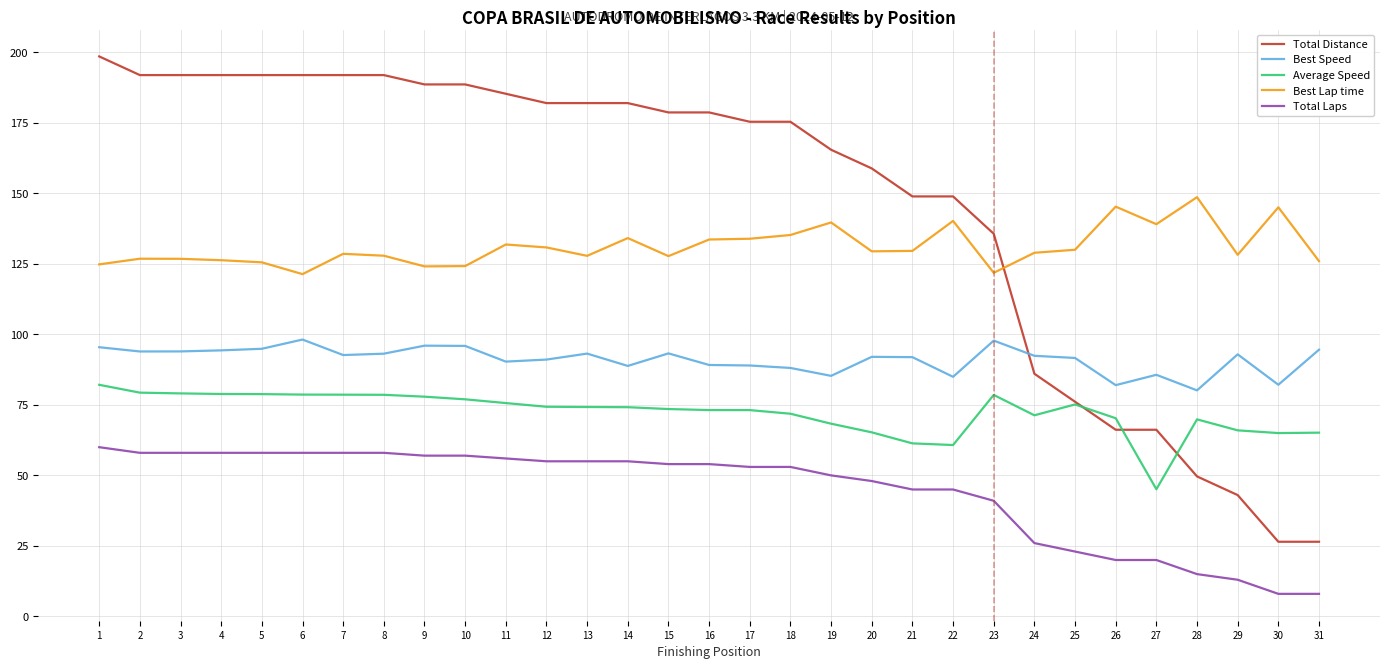

What is the lowest value of the Total Distance series?

26.5